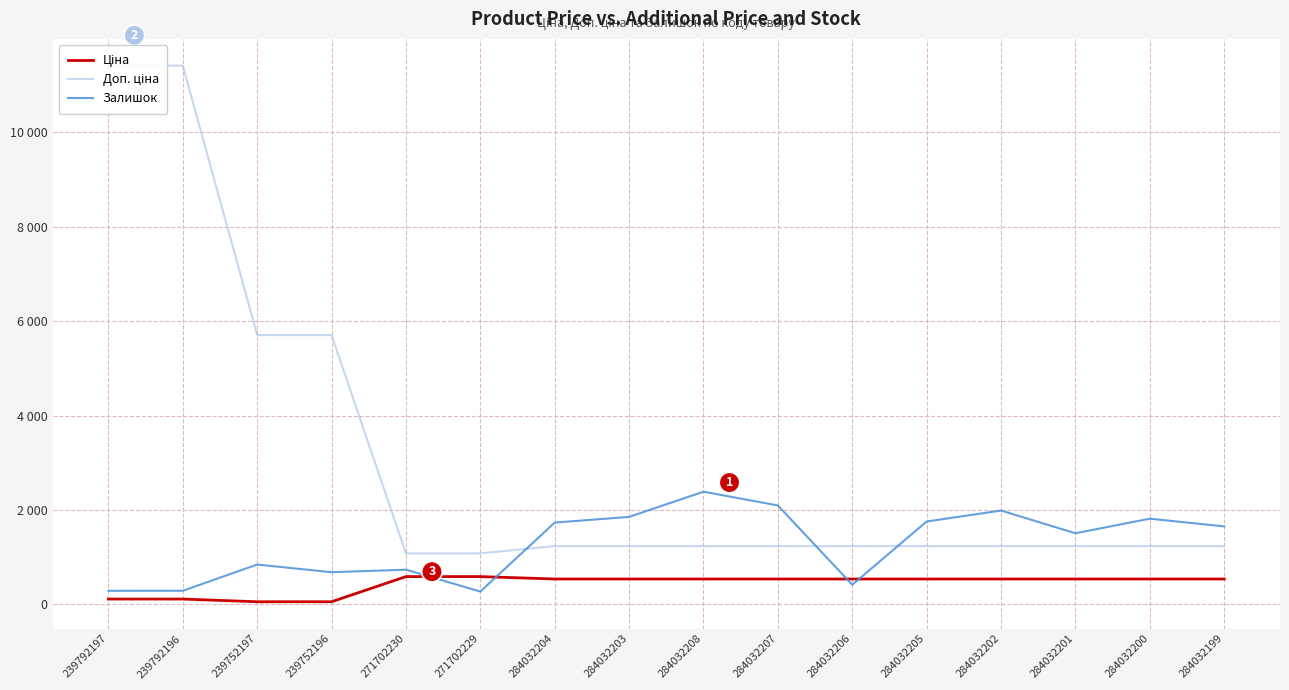

Is the value of Ціна at 239752196 greater than the value of Доп. ціна at 271702230?

No